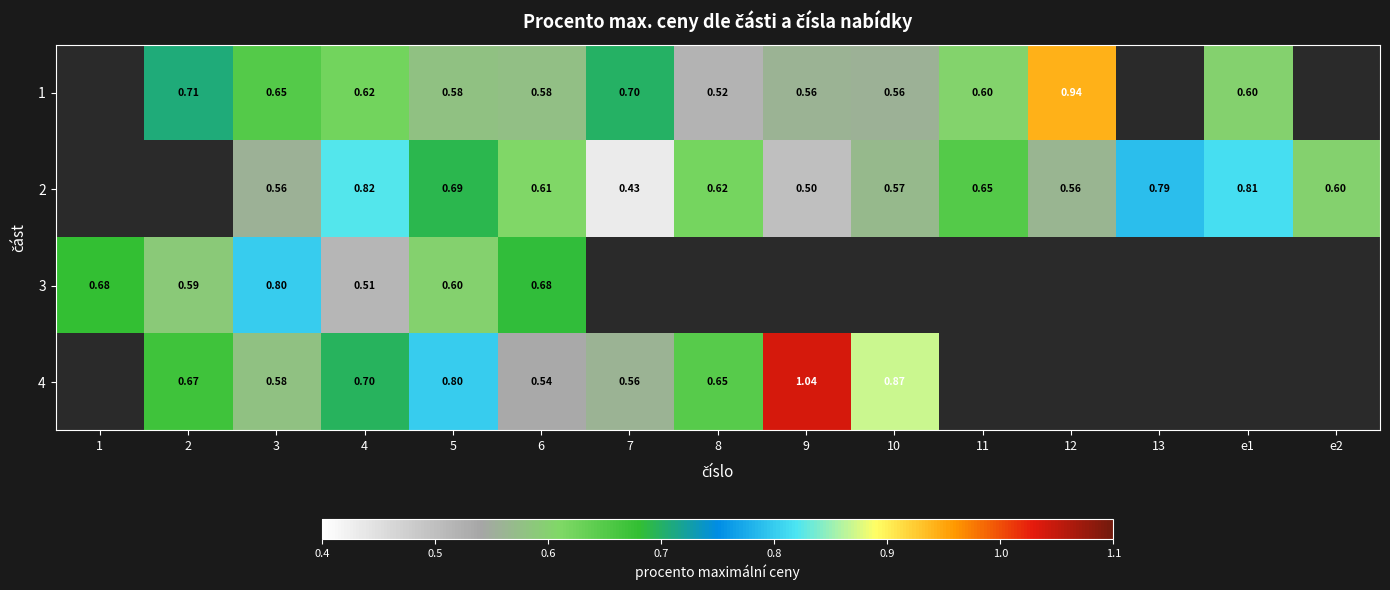

At which category is the sum across all series the highest?

5